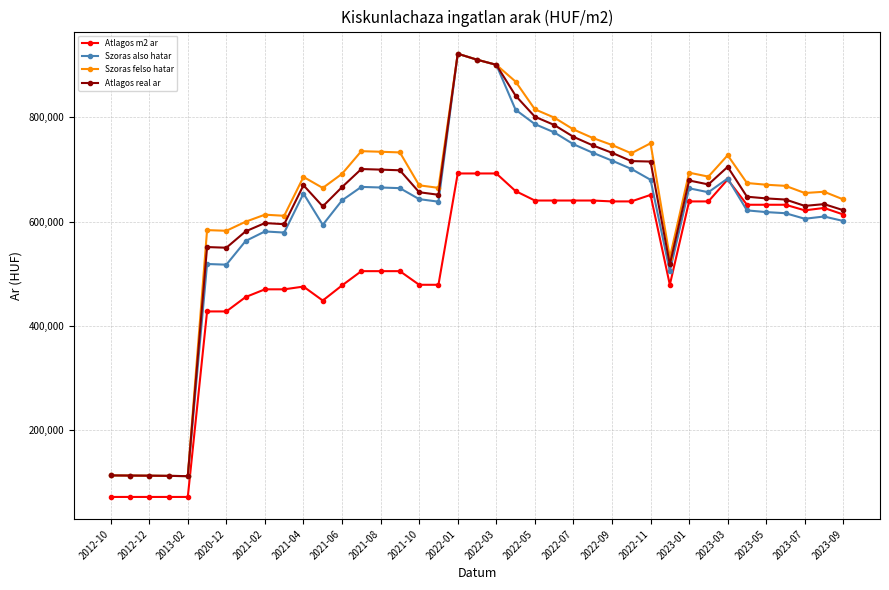

Is this an area chart (filled region under the line)?

No